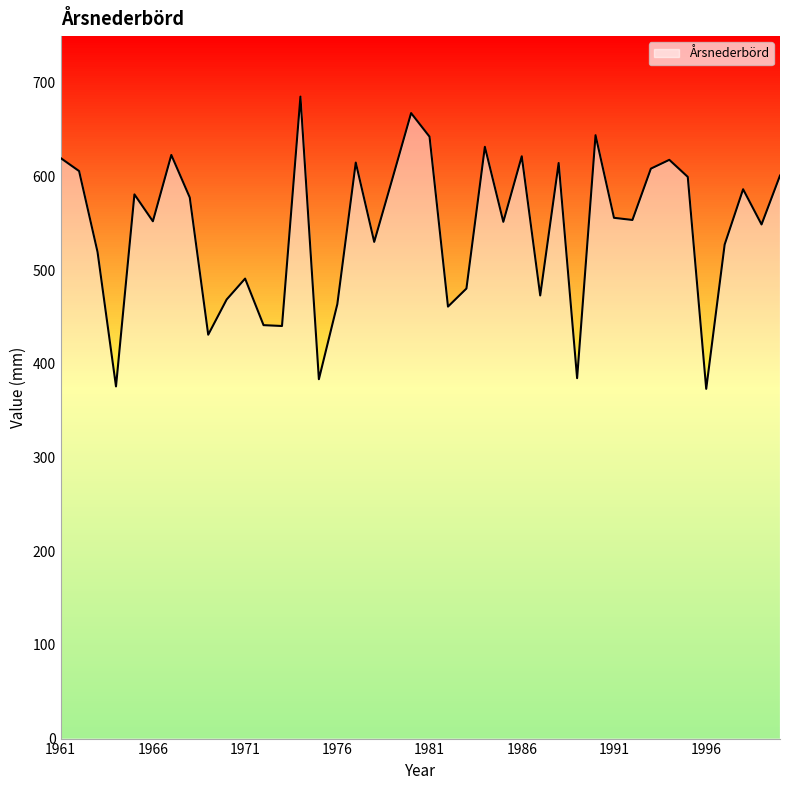

What is the minimum value shown in the chart?

373.4